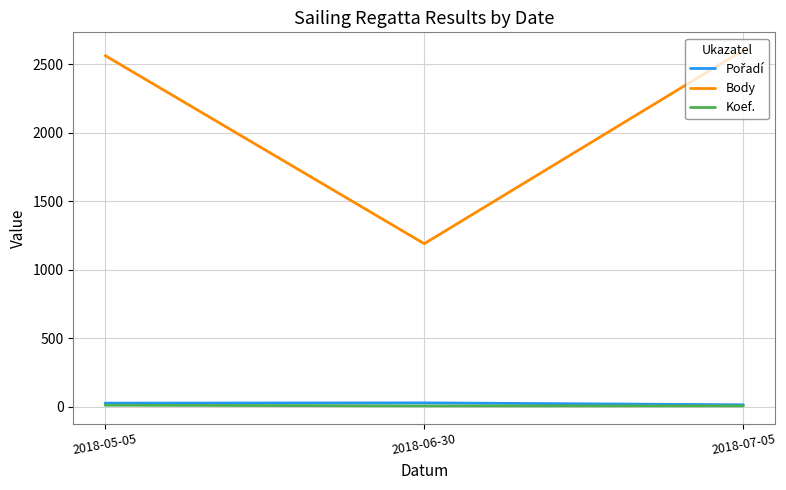

Is the value of Koef. at 2018-07-05 greater than the value of Body at 2018-05-05?

No